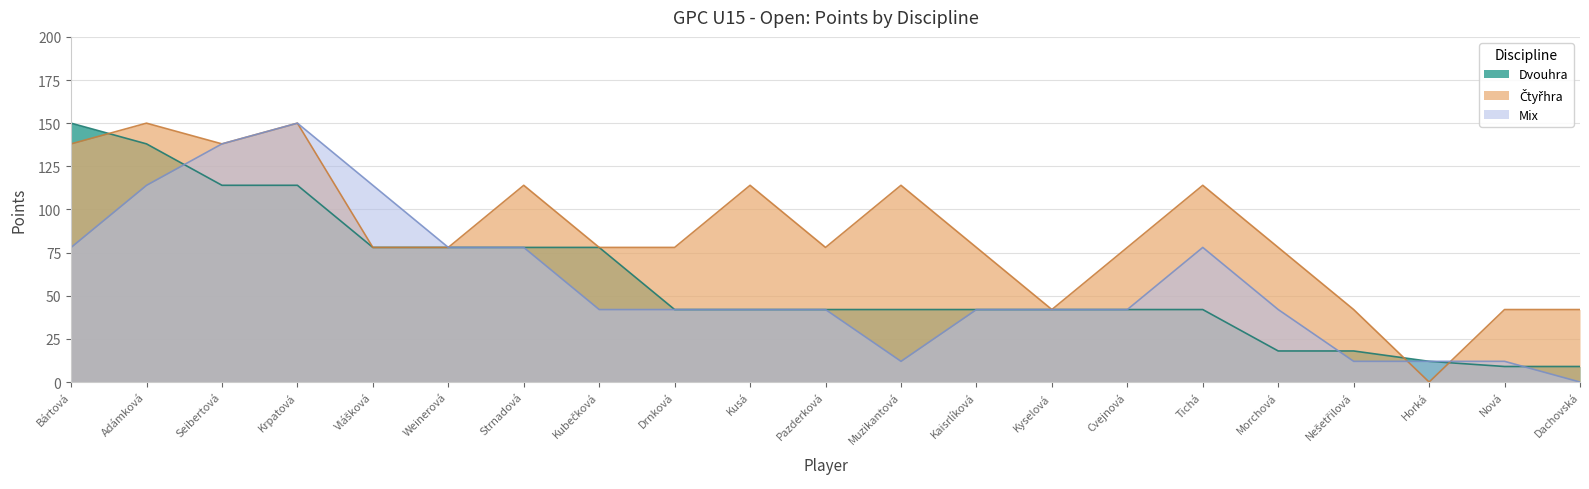

What is the minimum value for Dvouhra?

9